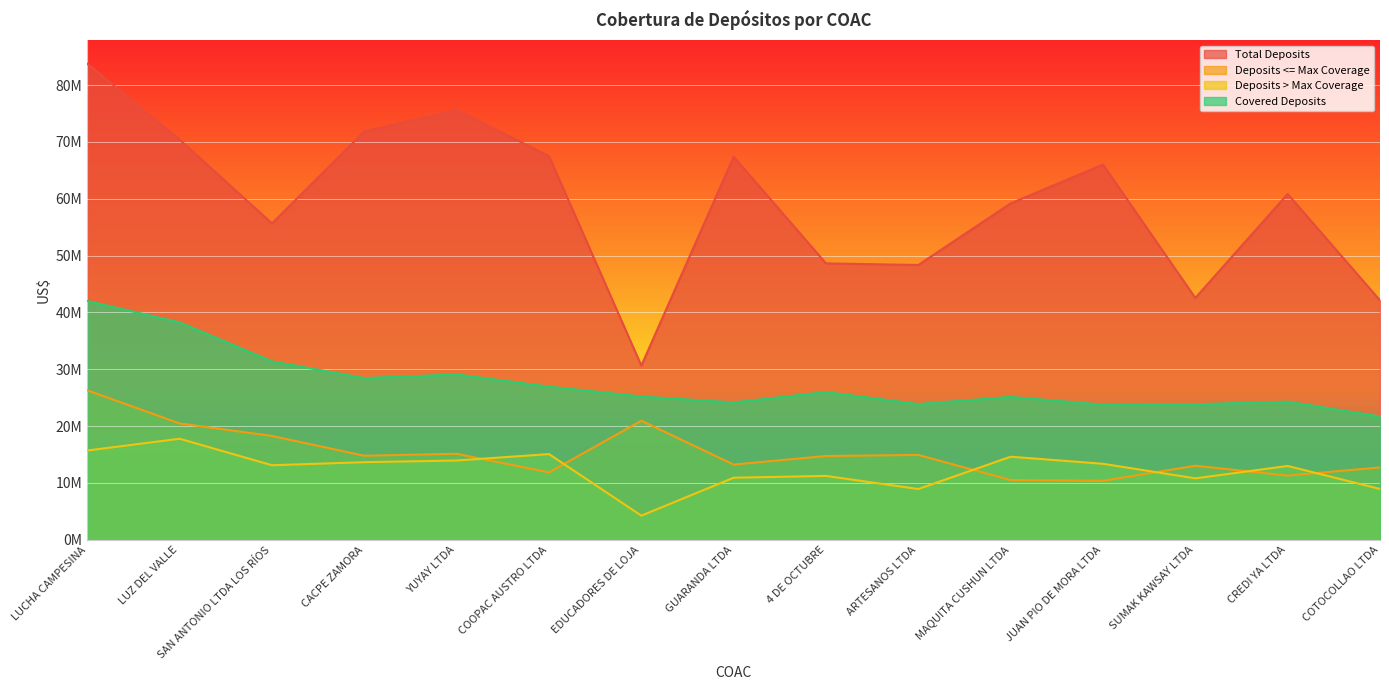

Reading right to left, transcribe all the data shown in this chart.

Total Deposits: 42119452.7	60837615.4	42550536.6	66001707.2	59180718.7	48346098.2	48626813.1	67387099.3	30639238.7	67496086.3	75610067.2	71833195.0	55657492.4	70381575.3	83732314.3
Deposits <= Max Coverage: 12740891.9	11305433.5	13031538.5	10391404.6	10519715.5	14933063.5	14749462.3	13240035.2	20952558.9	11862143.9	15135615.2	14791322.1	18271103.1	20473011.8	26291502.2
Deposits > Max Coverage: 8952970.0	12994790.0	10815820.0	13378650.0	14620550.0	8941680.0	11244840.0	10928720.0	4256330.0	15083440.0	13954440.0	13660900.0	13118980.0	17781750.0	15715680.0
Covered Deposits: 21693861.9	24300223.5	23847358.5	23770054.6	25140265.5	23874743.5	25994302.3	24168755.2	25208888.9	26945583.9	29090055.2	28452222.1	31390083.1	38254761.8	42007182.2